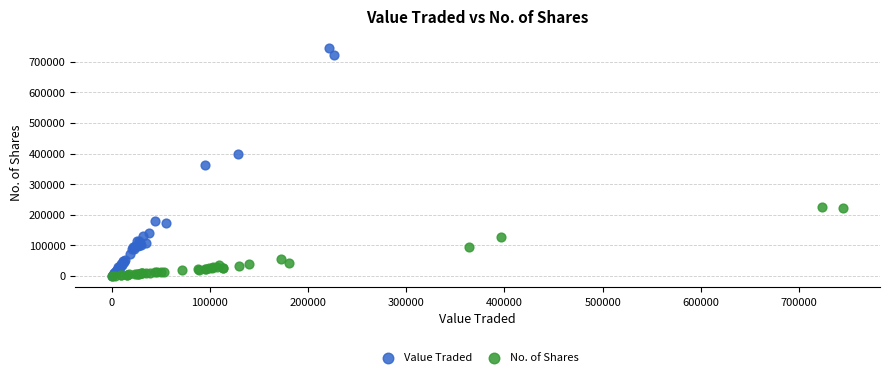

Which series has the widest spread of Y values?

Value Traded